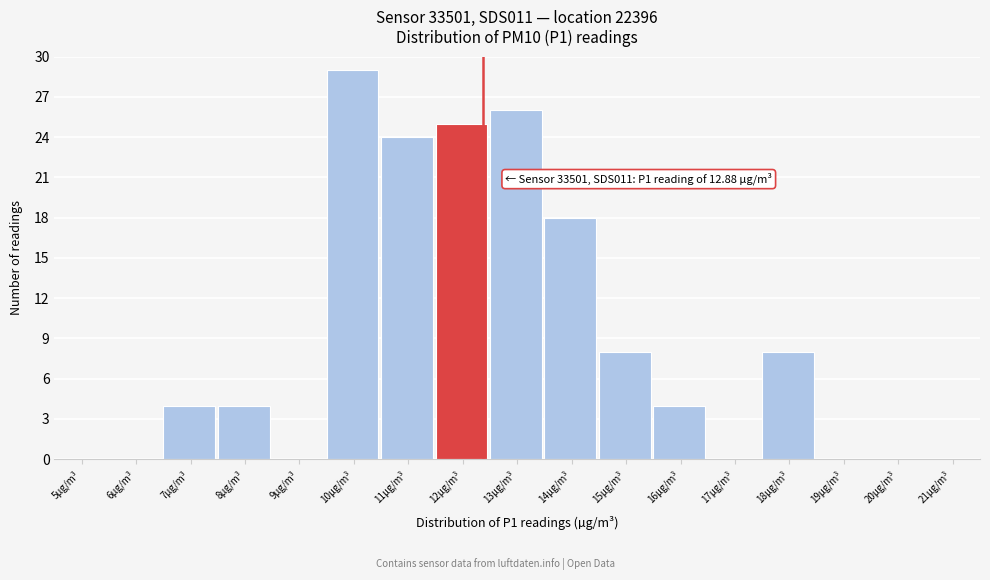

Reading left to right, what are all the values shown in this chart?

5µg/m³=0	6µg/m³=0	7µg/m³=4	8µg/m³=4	9µg/m³=0	10µg/m³=29	11µg/m³=24	12µg/m³=25	13µg/m³=26	14µg/m³=18	15µg/m³=8	16µg/m³=4	17µg/m³=0	18µg/m³=8	19µg/m³=0	20µg/m³=0	21µg/m³=0